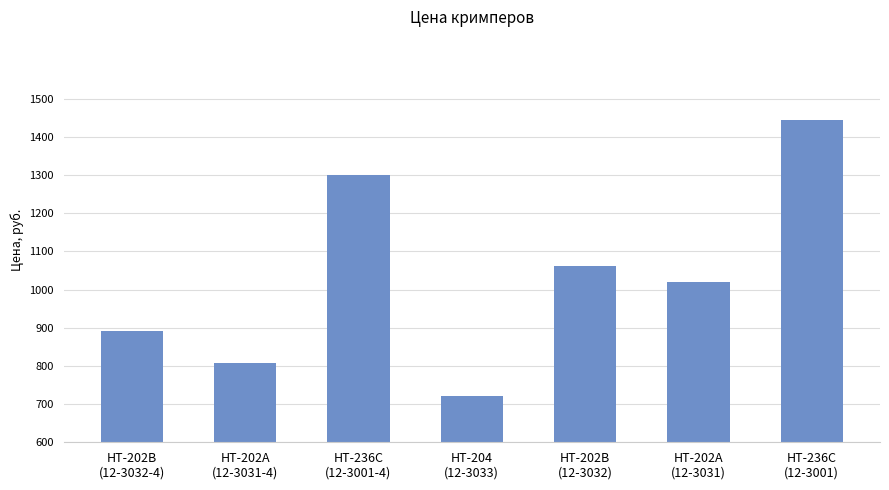

Which category has the lowest value across all series?

HT-204
(12-3033)